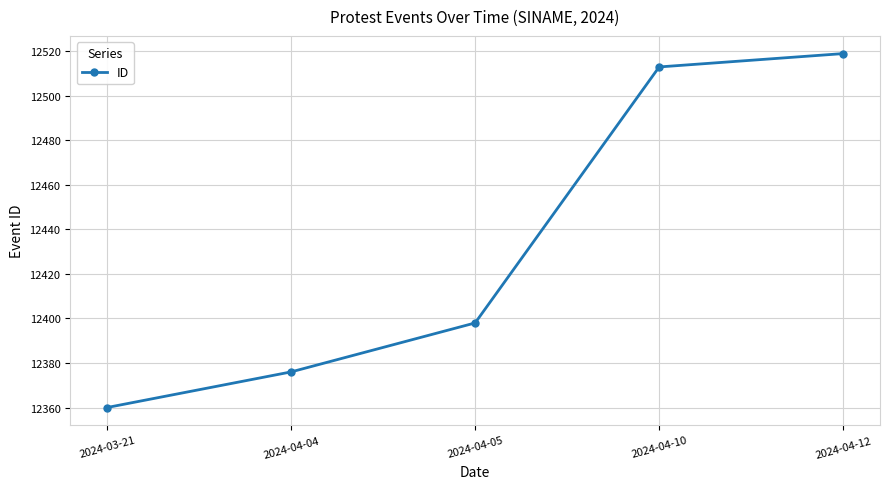

How many series are shown in this chart?

1